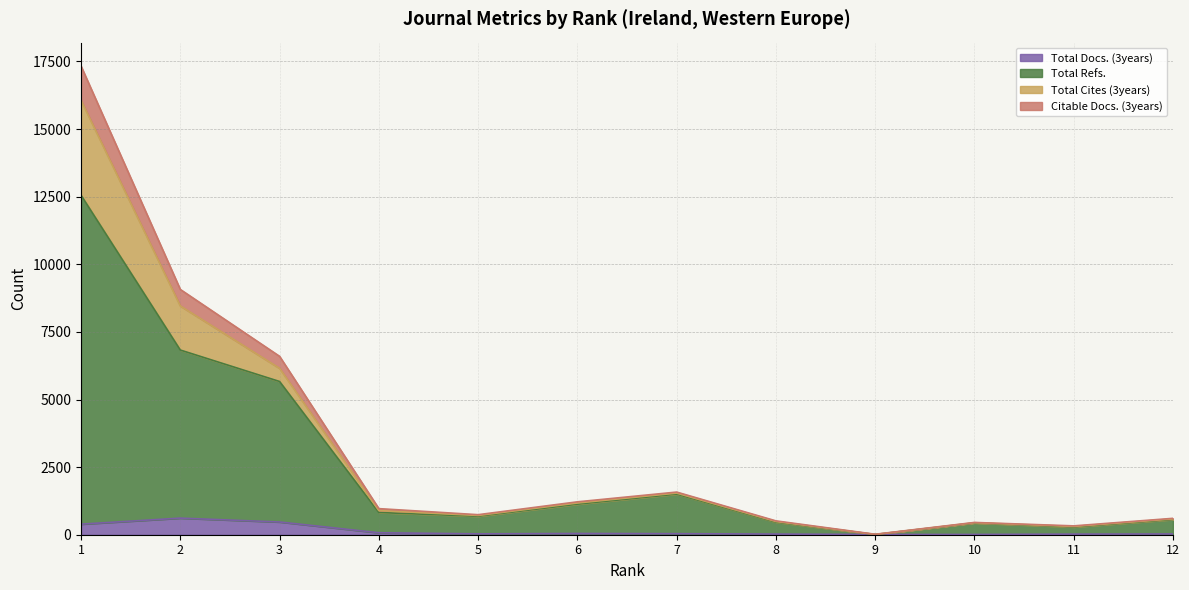

True or false: Citable Docs. (3years) has more than 1 points higher than both neighbors.

True